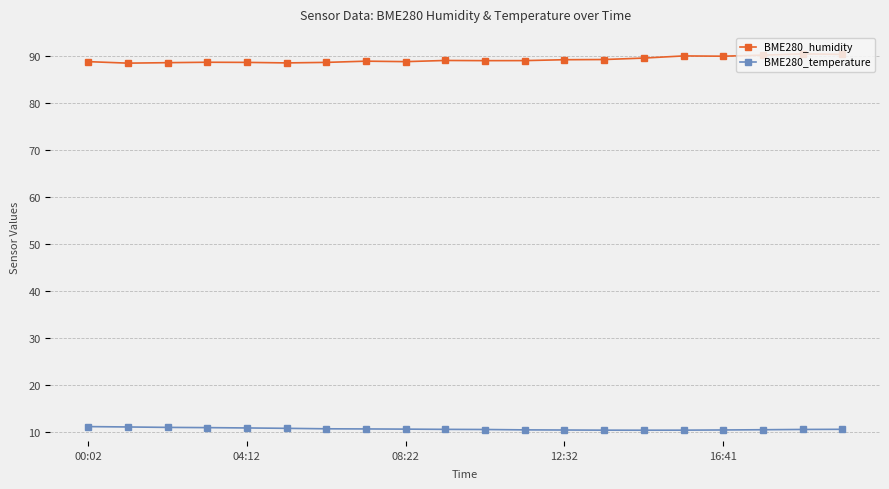

True or false: BME280_humidity and BME280_temperature intersect in this chart.

False